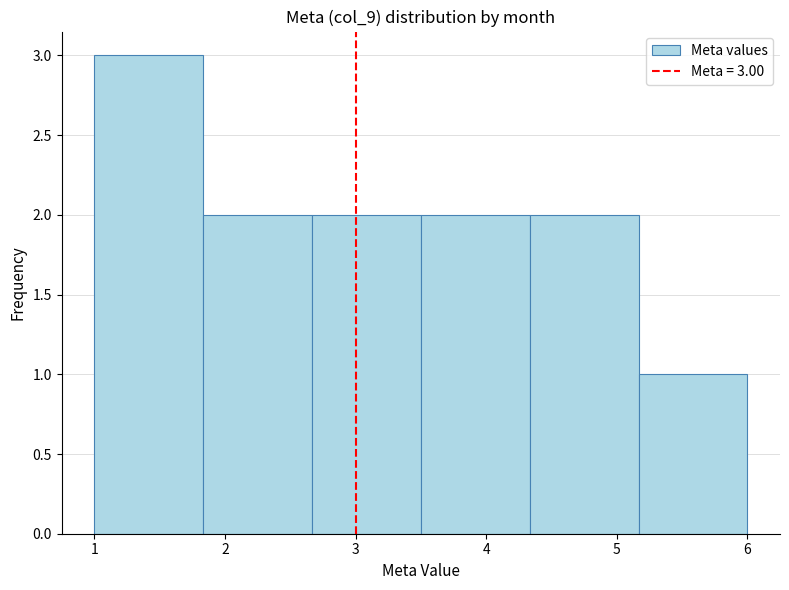

Which range on the x-axis has the tallest bar?

1.0 to 1.8